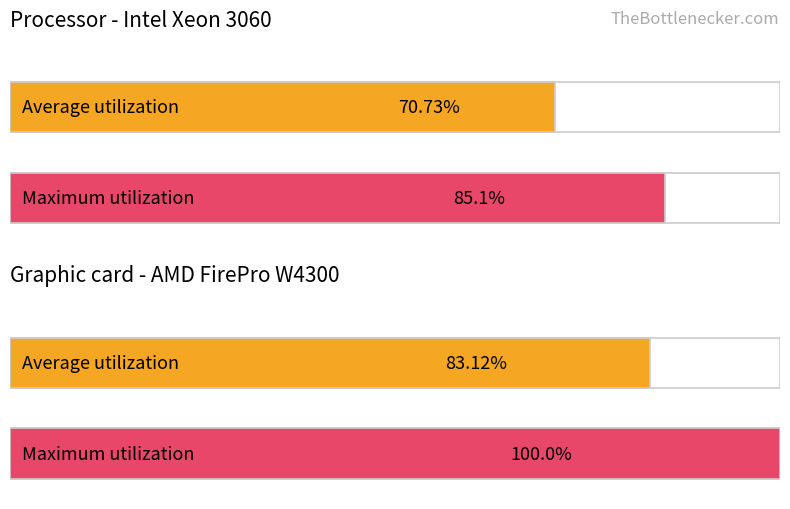

The value of Maximum utilization at 2 is 1. True or false?

True